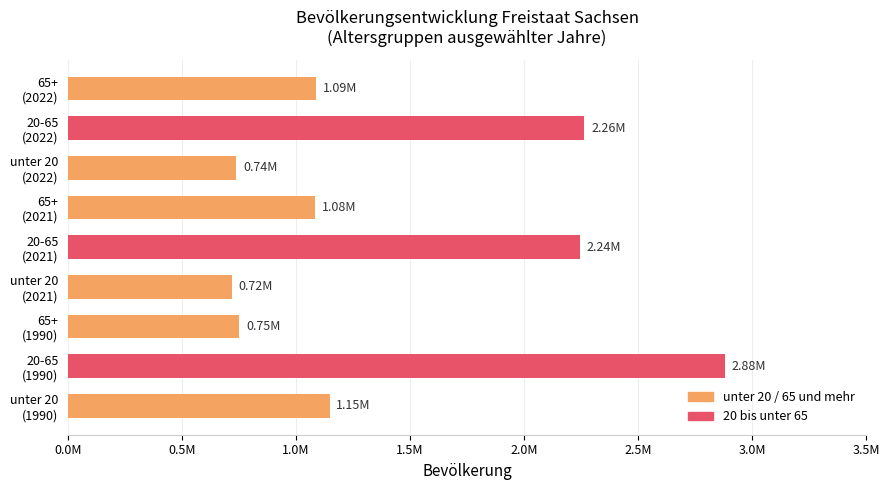

Does the chart contain any negative values?

No